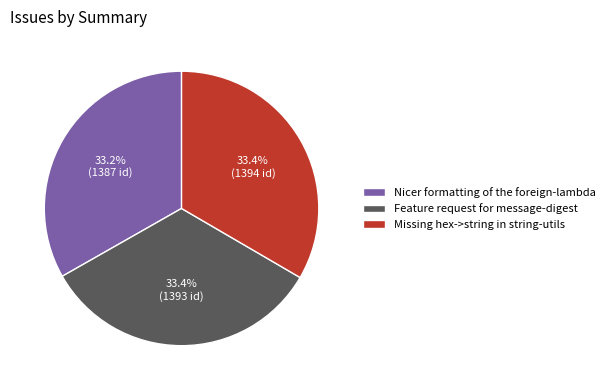

To the nearest percent, what portion does Nicer formatting of the foreign-lambda represent?

33%